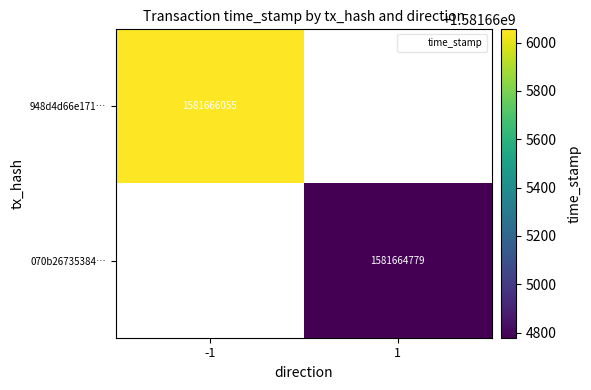

Read the 948d4d66e171111fe5021ff35f6b310bc8de5d4 value at time_stamp, to the nearest 10.

1581666060